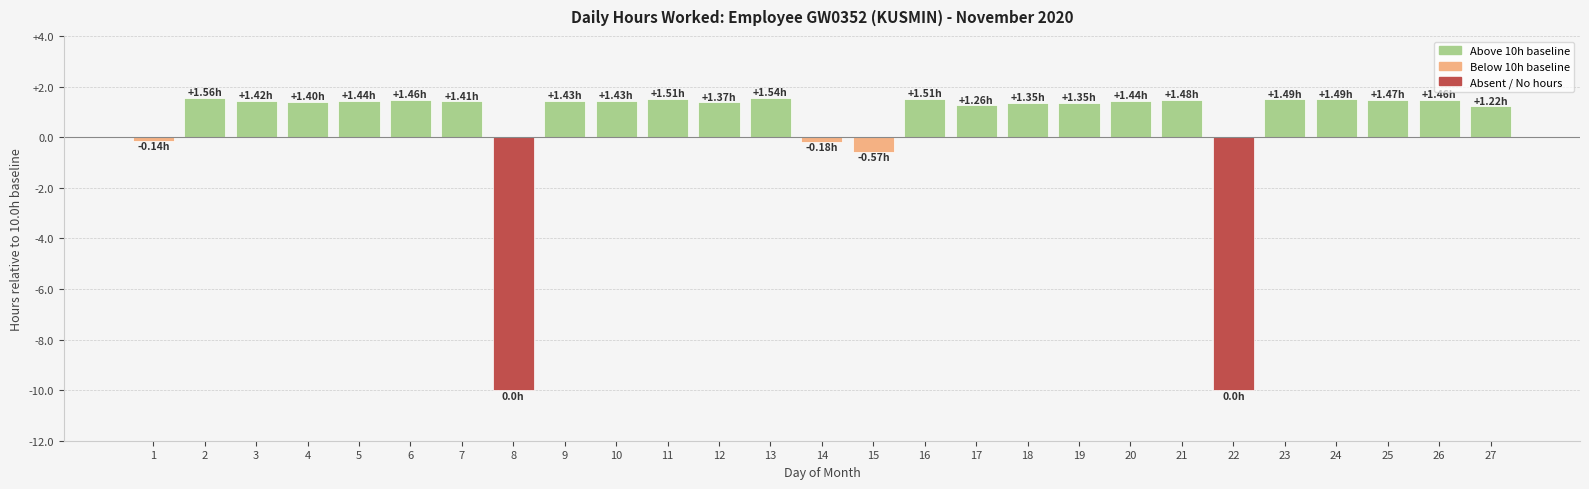

What is the average value?

0.4